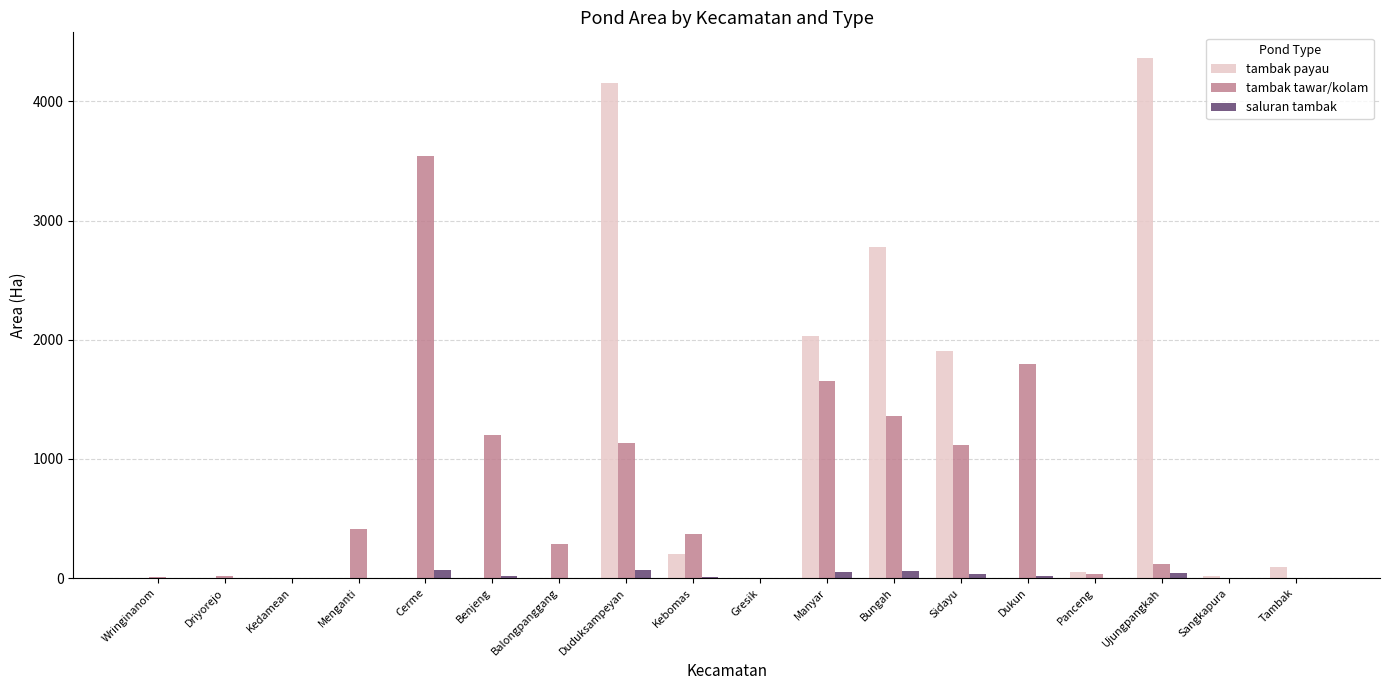

How many values in the tambak tawar/kolam series exceed 371?

9